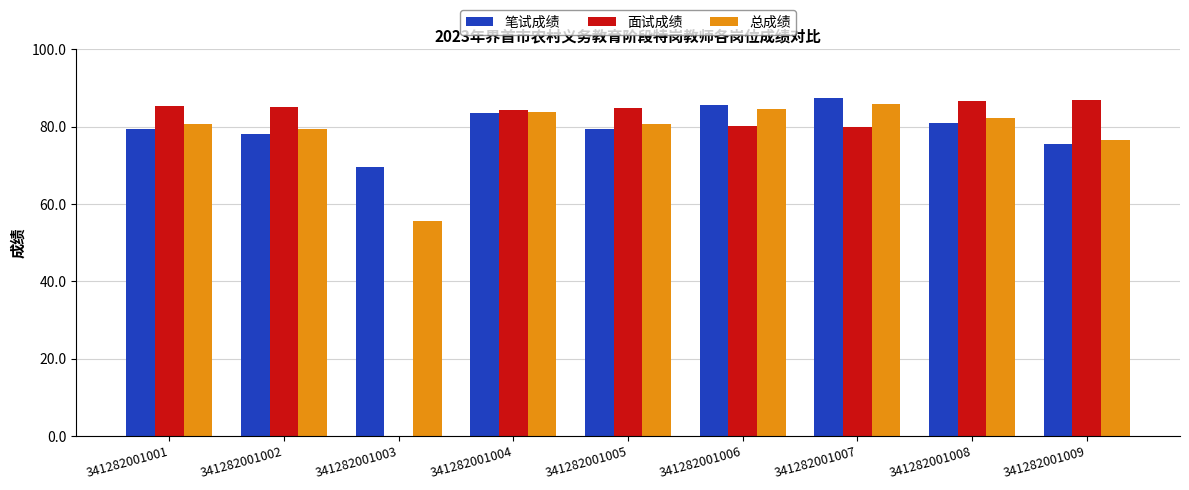

What is the sum of all 笔试成绩 values?

719.5